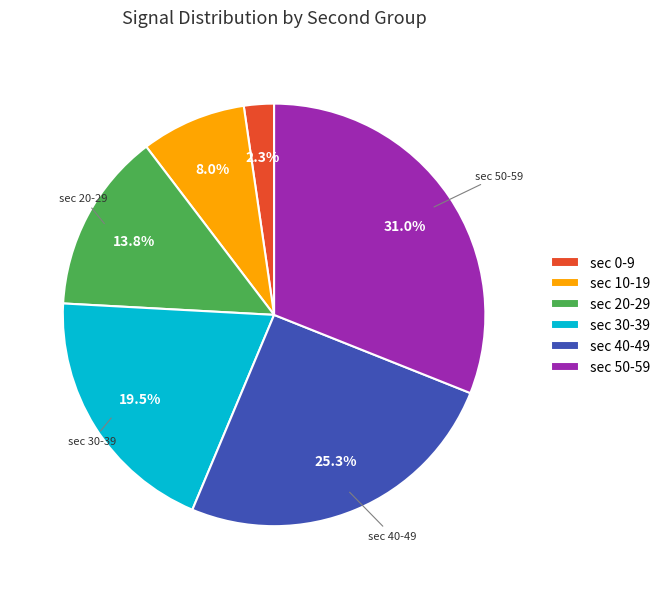

Count the number of slices in the pie.

6